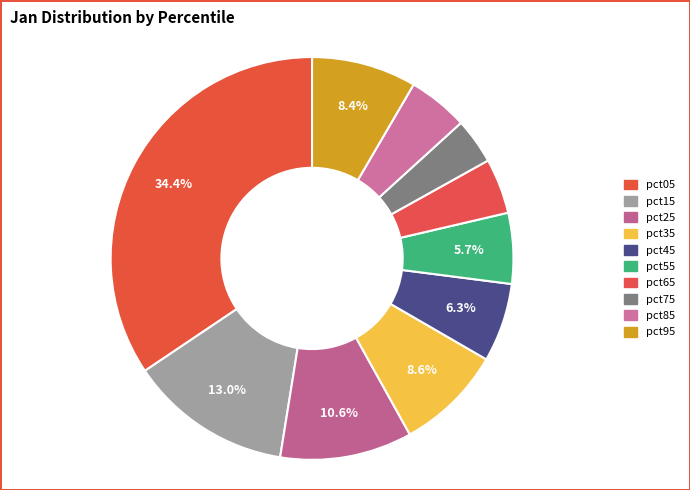

Count the number of slices in the pie.

10